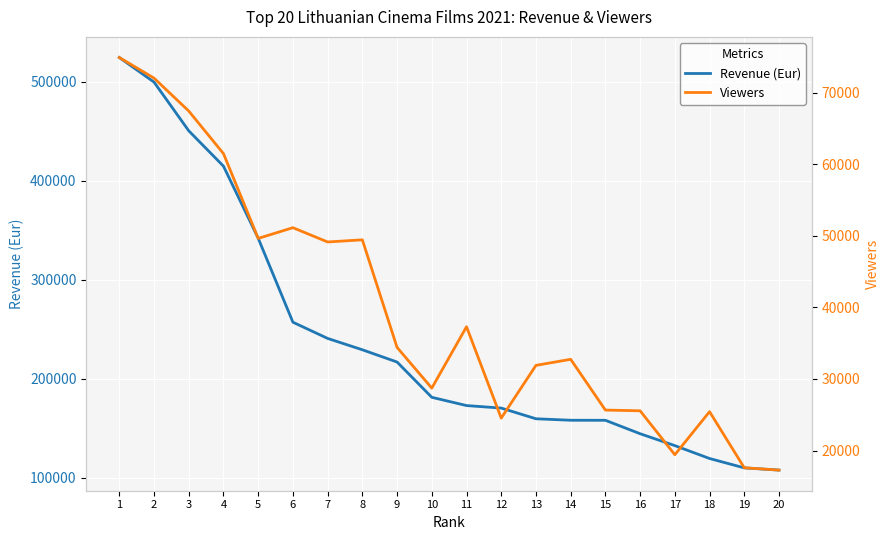

True or false: Revenue (Eur) and Viewers intersect in this chart.

False